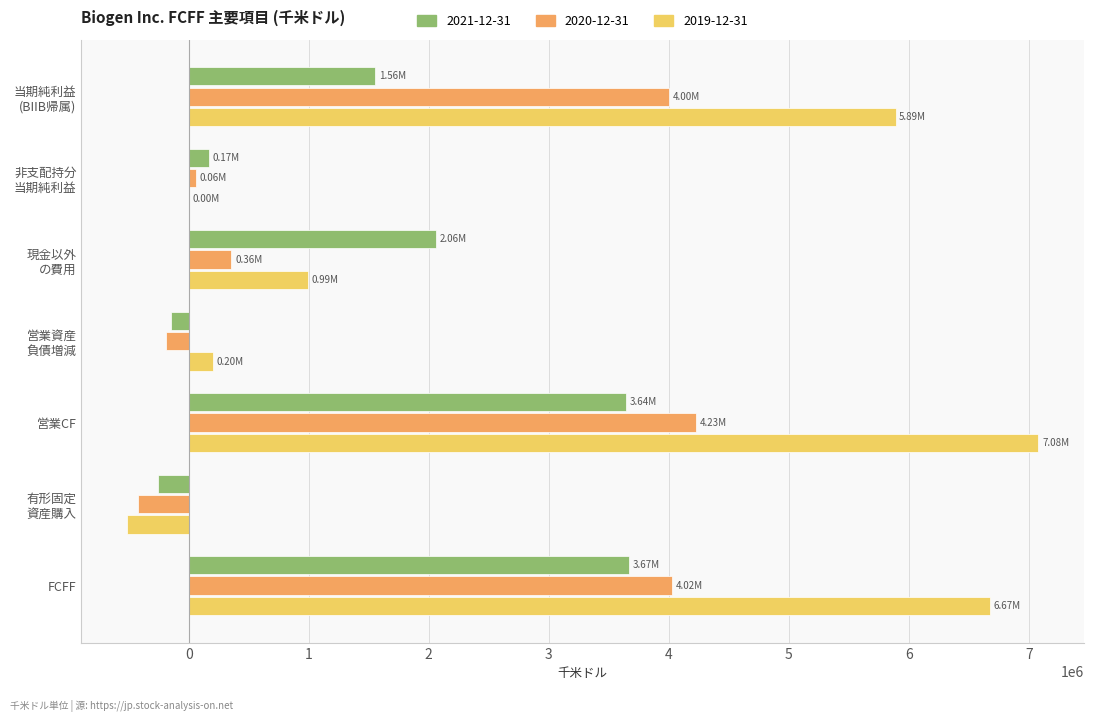

At which label does 2019-12-31 reach its peak?

営業CF